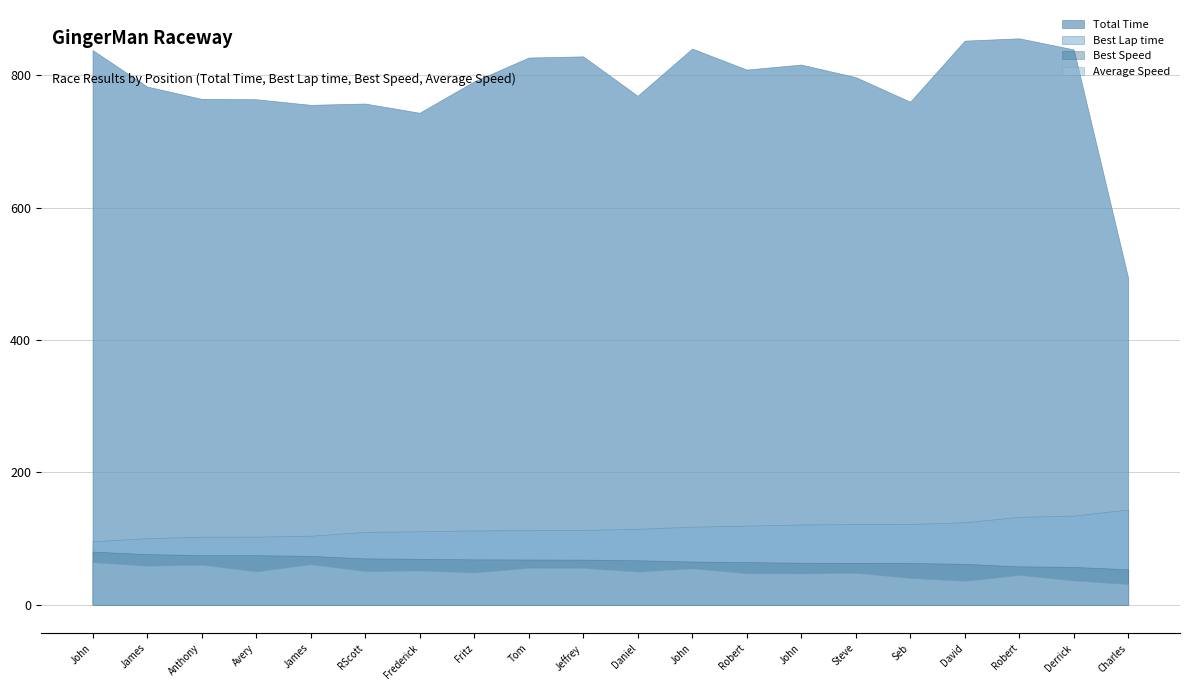

What position from the right is Frederick Seidel?

14